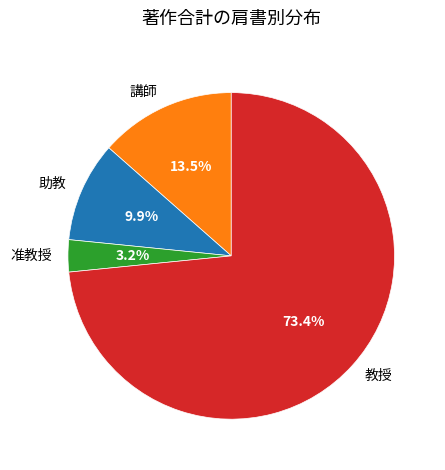

What portion of the pie excludes 講師?

86.5%